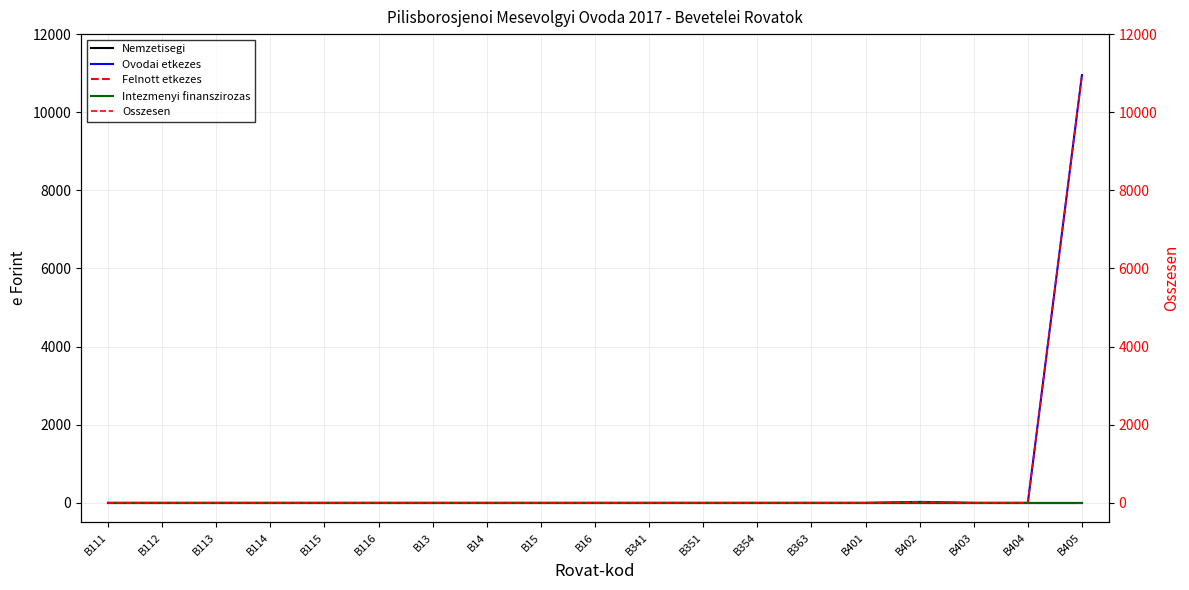

Reading left to right, what are all the values shown in this chart?

Nemzetisegi: B111=0	B112=0	B113=0	B114=0	B115=0	B116=0	B13=0	B14=0	B15=0	B16=0	B341=0	B351=0	B354=0	B363=0	B401=0	B402=0	B403=0	B404=0	B405=0
Ovodai etkezes: B111=0	B112=0	B113=0	B114=0	B115=0	B116=0	B13=0	B14=0	B15=0	B16=0	B341=0	B351=0	B354=0	B363=0	B401=0	B402=24	B403=0	B404=0	B405=10951
Felnott etkezes: B111=0	B112=0	B113=0	B114=0	B115=0	B116=0	B13=0	B14=0	B15=0	B16=0	B341=0	B351=0	B354=0	B363=0	B401=0	B402=0	B403=0	B404=0	B405=0
Intezmenyi finanszirozas: B111=0	B112=0	B113=0	B114=0	B115=0	B116=0	B13=0	B14=0	B15=0	B16=0	B341=0	B351=0	B354=0	B363=0	B401=0	B402=0	B403=0	B404=0	B405=0
Osszesen: B111=0	B112=0	B113=0	B114=0	B115=0	B116=0	B13=0	B14=0	B15=0	B16=0	B341=0	B351=0	B354=0	B363=0	B401=0	B402=24	B403=0	B404=0	B405=10951